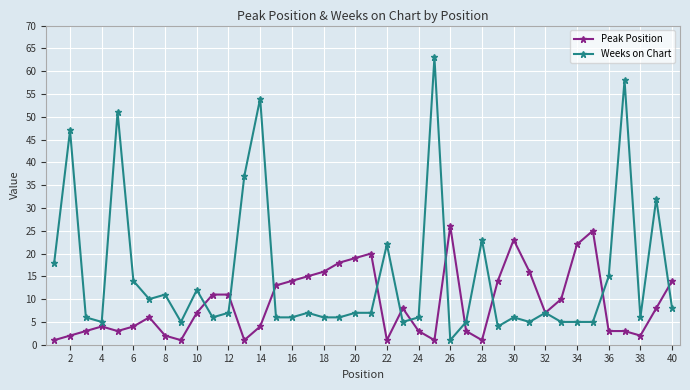

Count the number of data series in this chart.

2